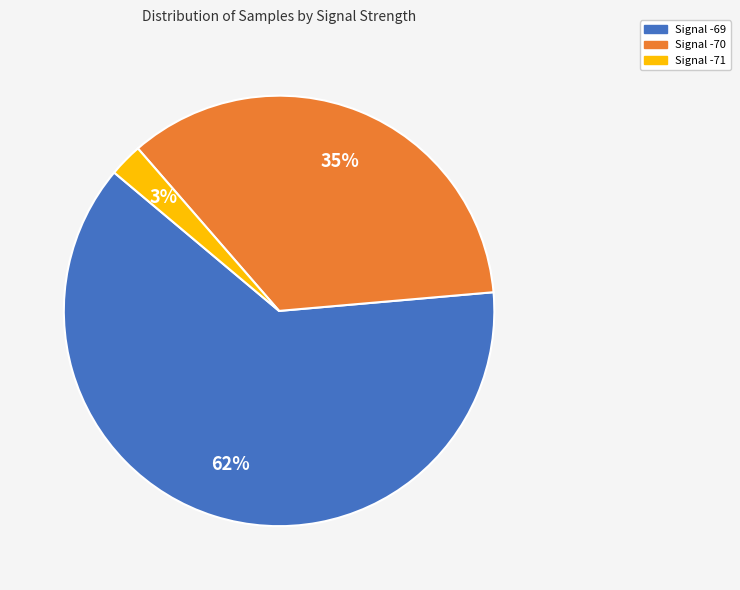

Count the number of slices in the pie.

3